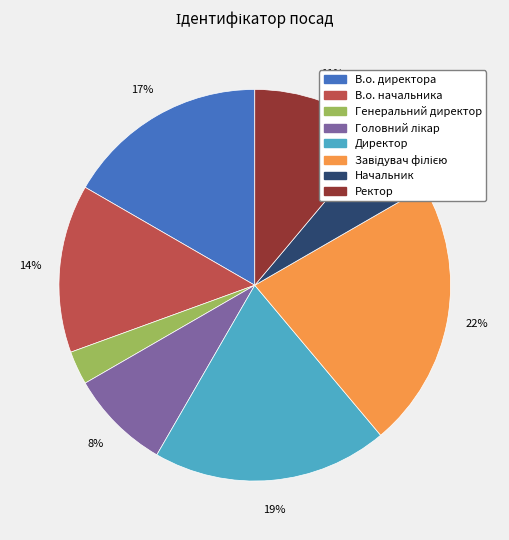

To the nearest percent, what is the combined percentage of Генеральний директор and В.о. начальника?

17%